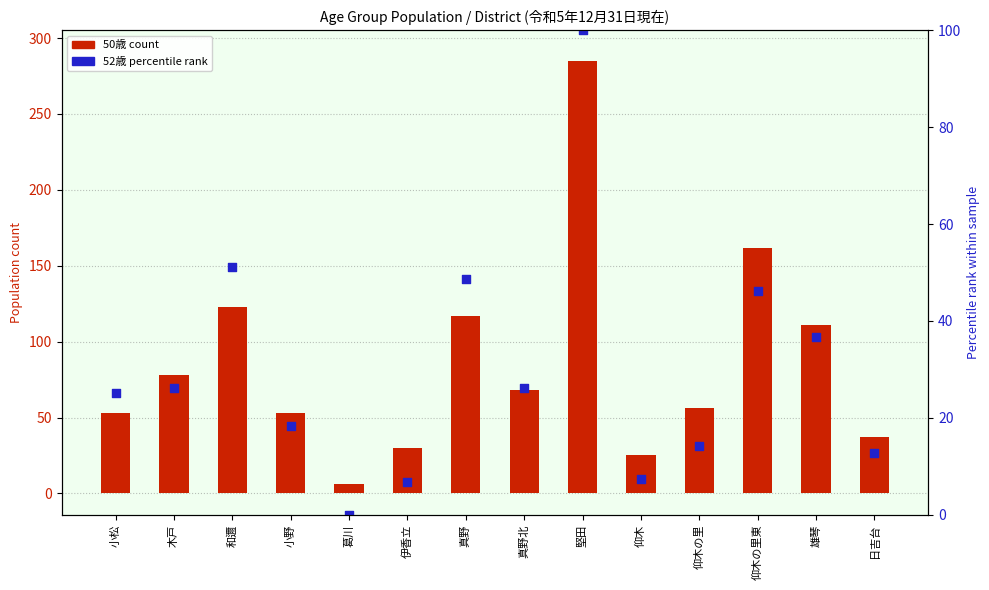

At which category is the sum across all series the highest?

堅田